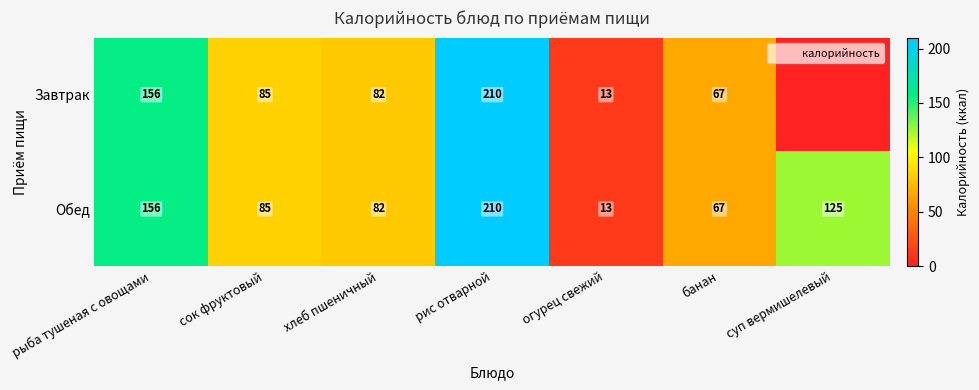

What is the difference between the maximum and minimum values in the Обед series?

197.0